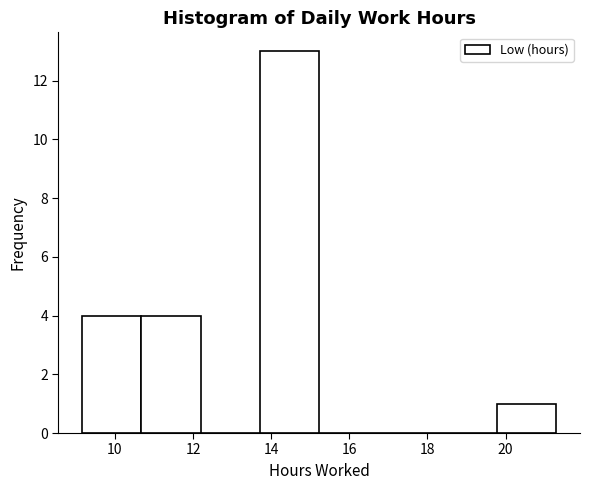

How tall is the bar that spans 19.8 to 21.4 on the x-axis? Neither the bar edges nor the heights are printed on the chart, so give them approximately, as read against the axes.

1